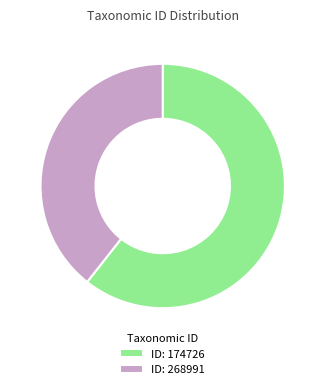

Does ID: 174726 represent more than half of the total?

Yes